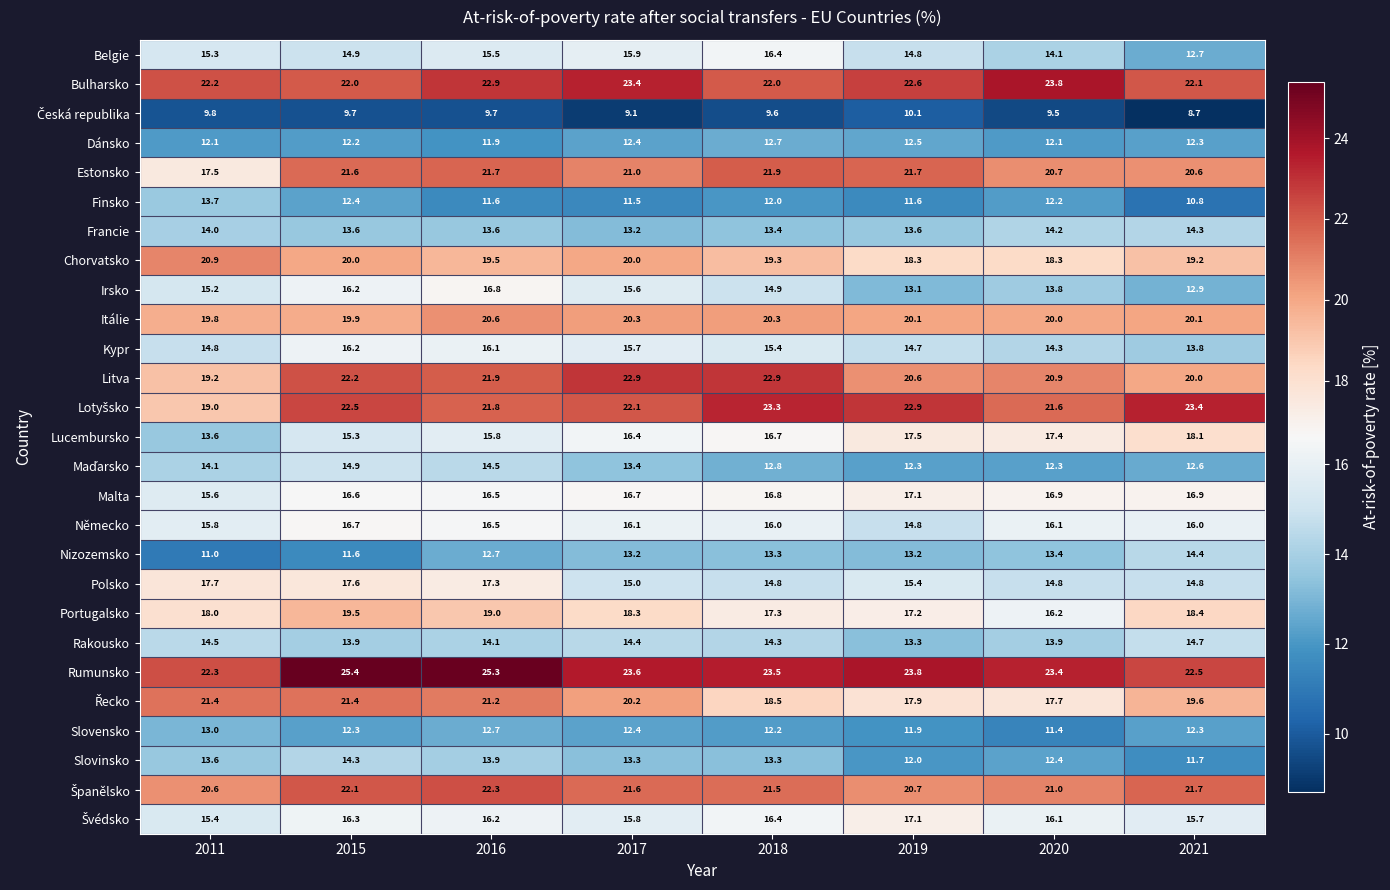

What is the difference between the Finsko values at 2021 and 2017?

0.7